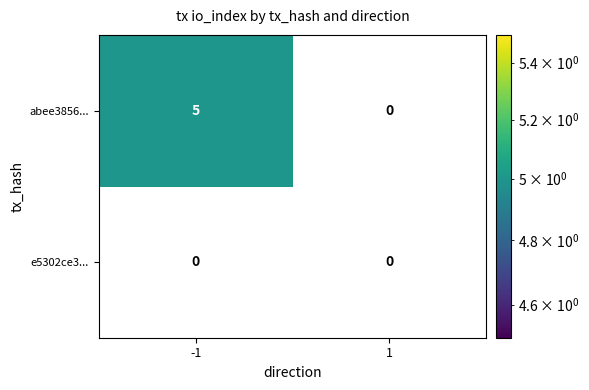

How many distinct data groups are displayed?

2